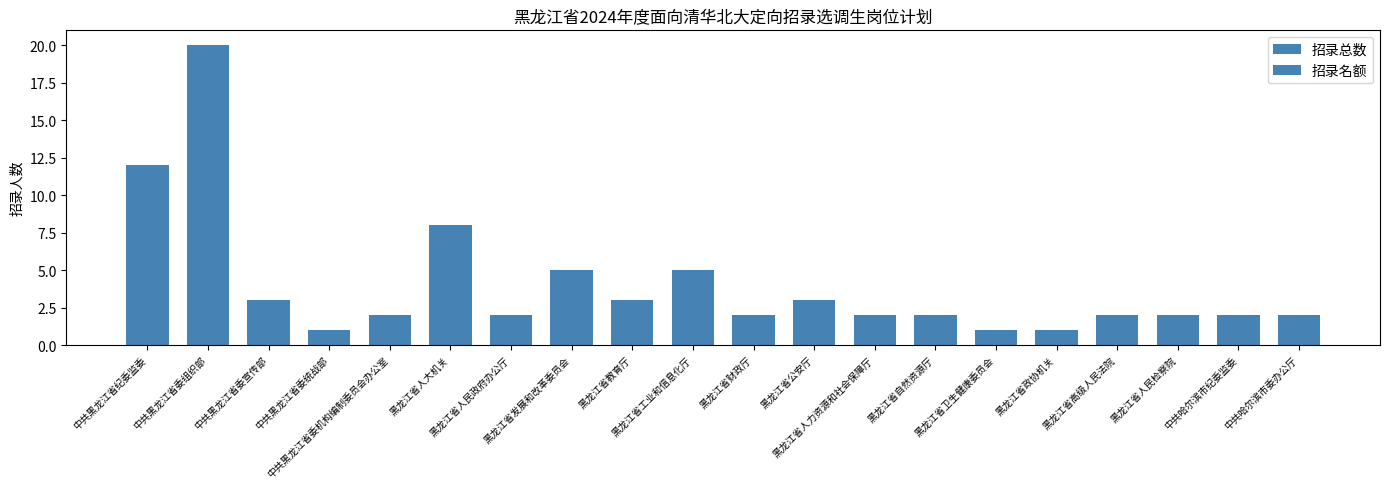

How many distinct data groups are displayed?

2